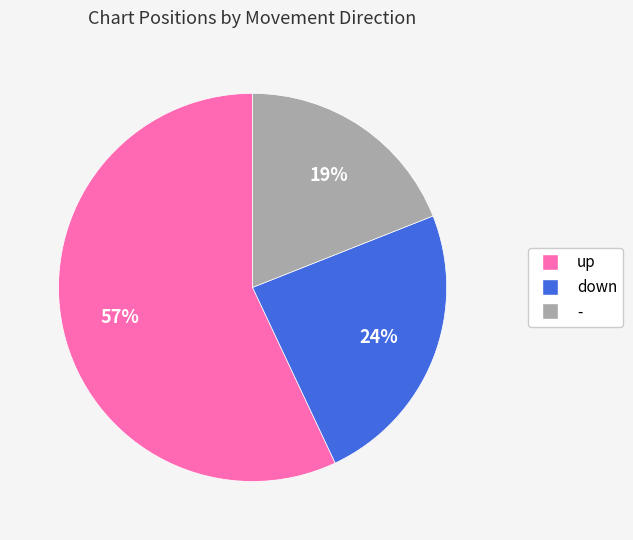

How many segments does this pie chart have?

3